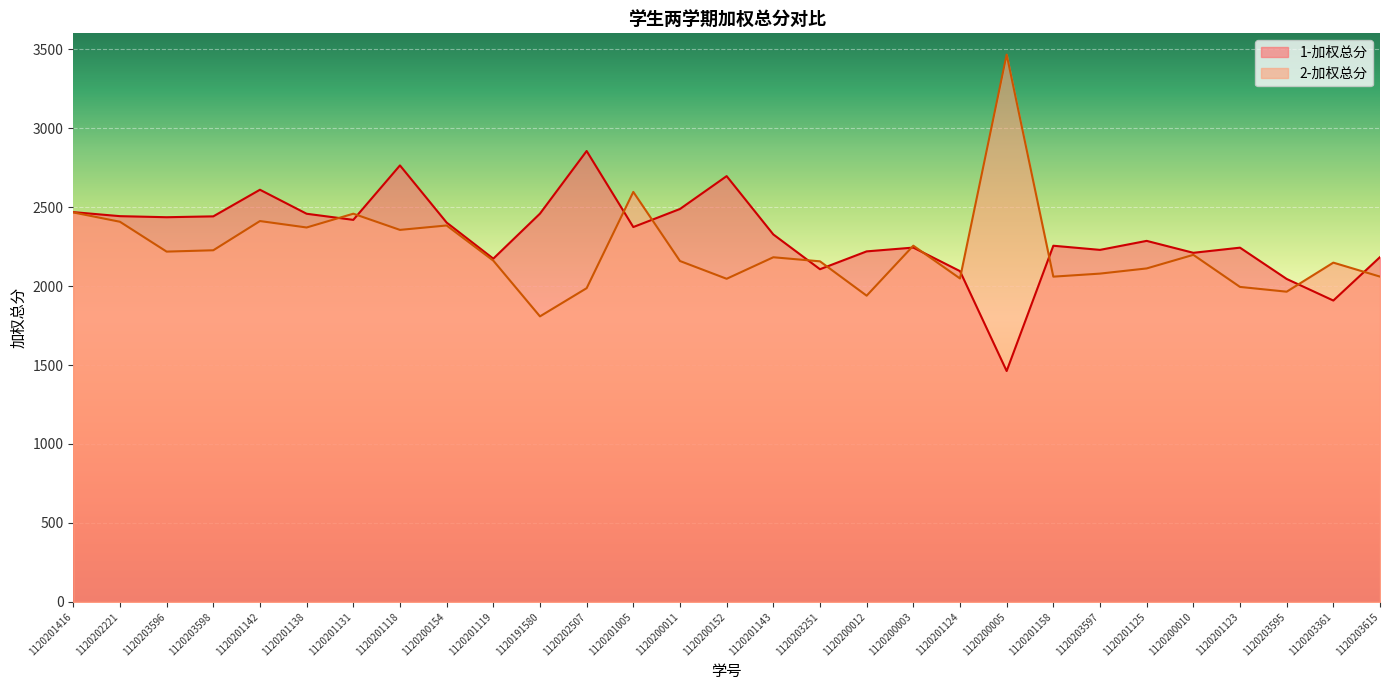

At which category does 2-加权总分 reach its first local valley?

1120203596